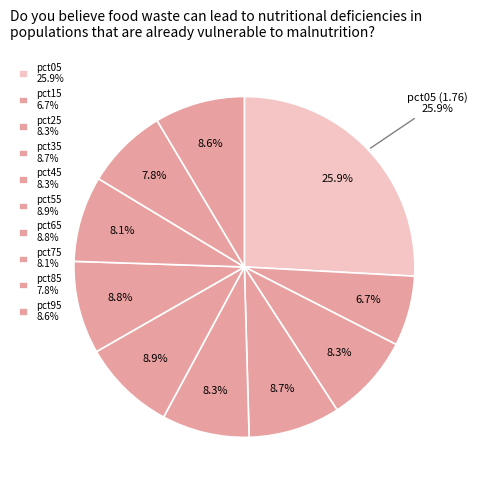

Is pct85 the majority of the pie?

No